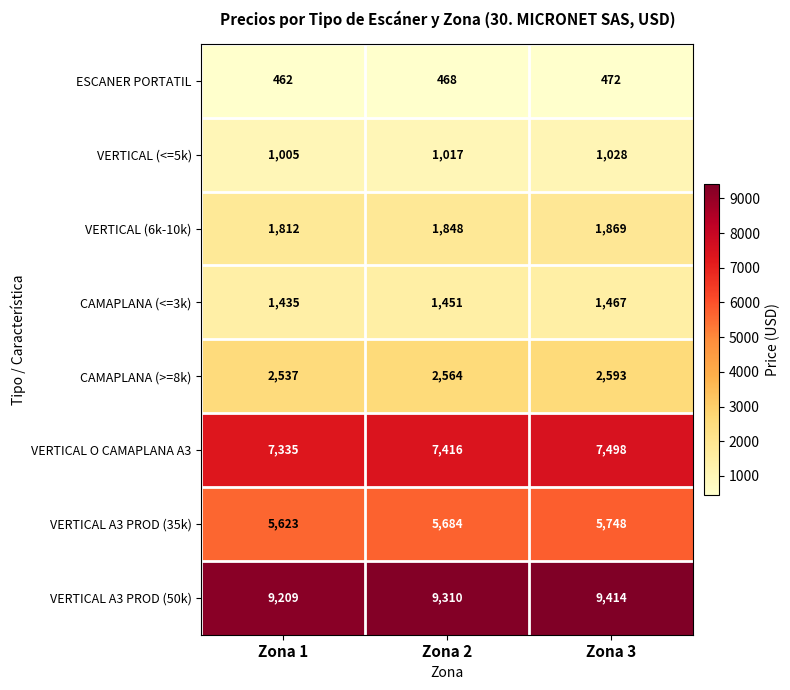

What is the maximum value for VERTICAL O CAMAPLANA A3?

7498